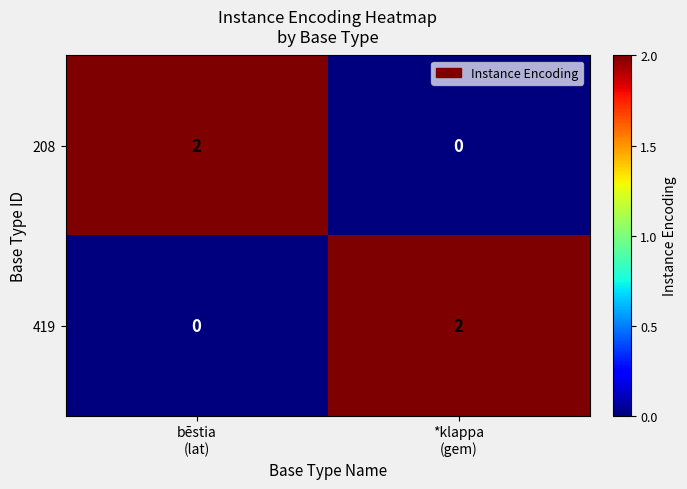

Reading left to right, transcribe all the data shown in this chart.

208: 2	0
419: 0	2